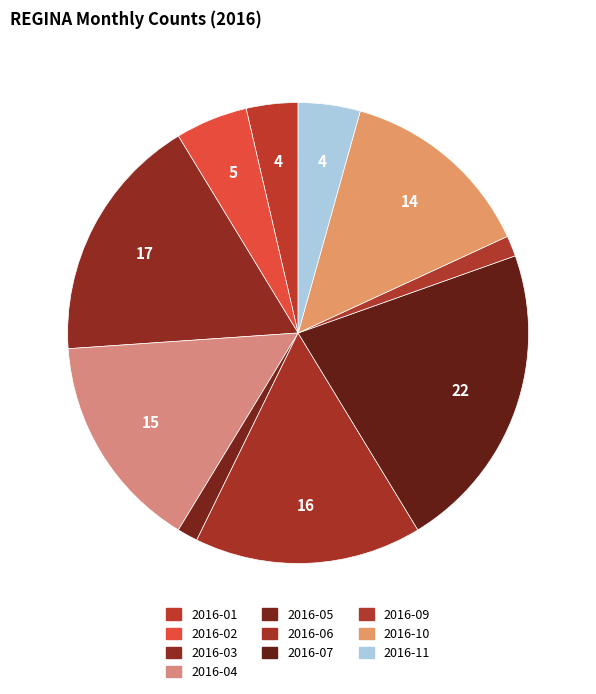

Approximately how many times larger is the value at 2016-06 compared to 2016-04?

1.0